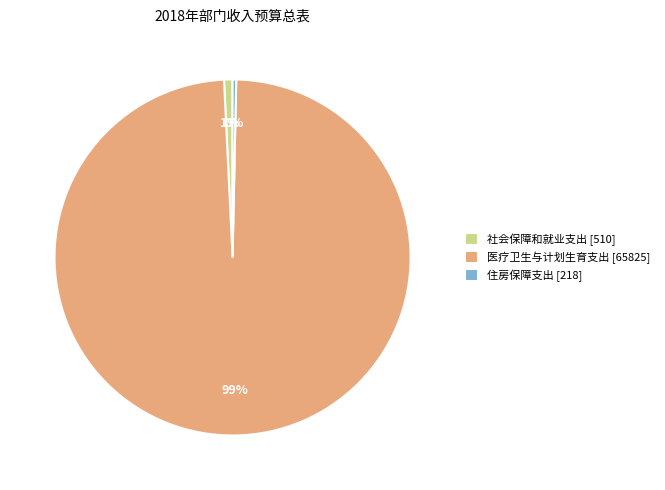

Does any single category account for the majority?

Yes